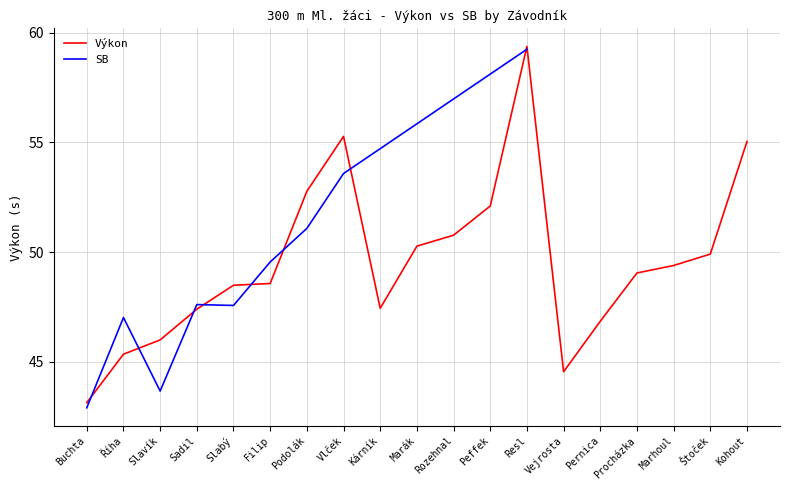

What position from the left is Vlček?

8